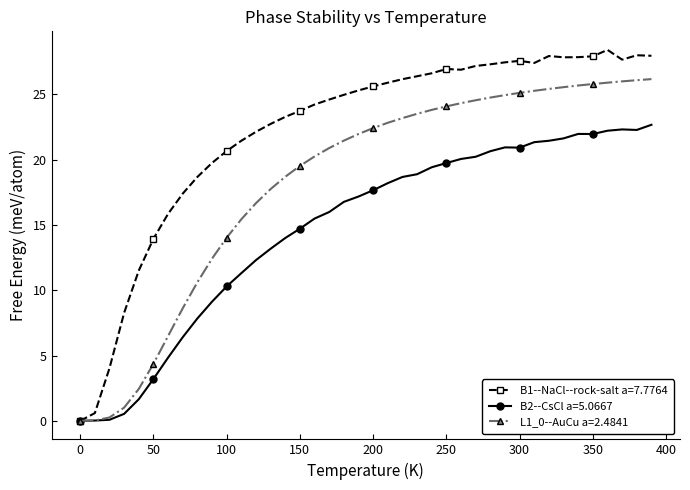

Which series has the largest total across all categories?

B1--NaCl--rock-salt a=7.7764